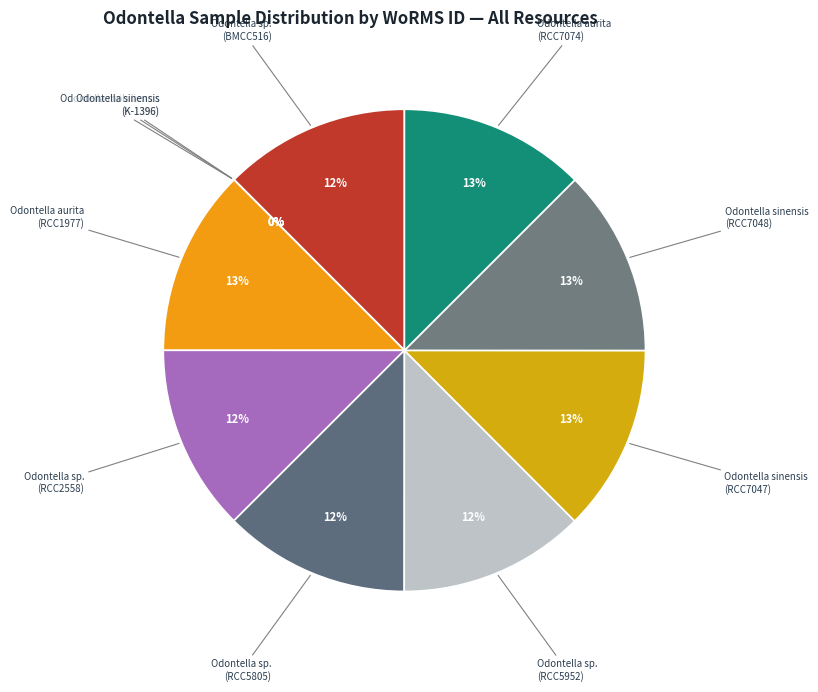

Is there a majority slice in this chart?

No